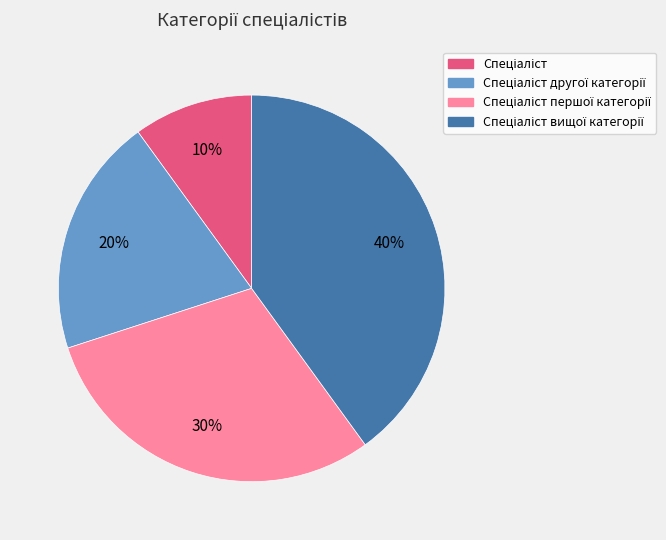

To the nearest percent, what is the average slice percentage?

25%